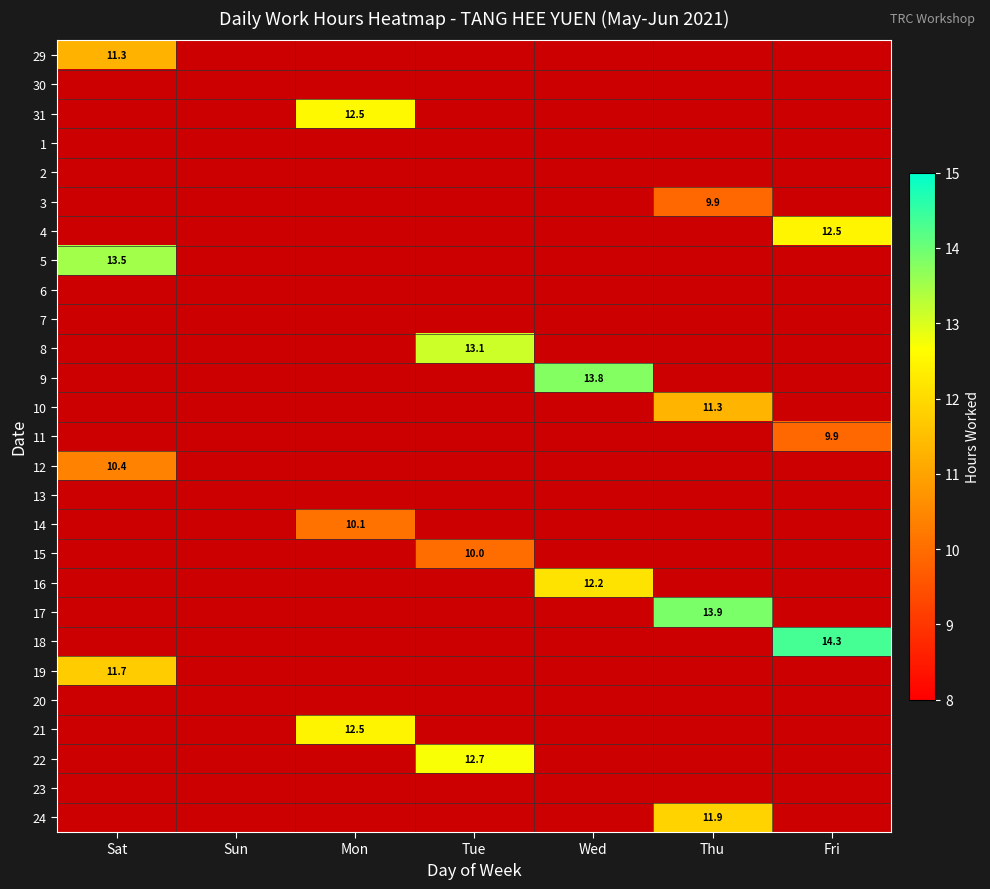

What is the highest value of the 5 series?

13.5